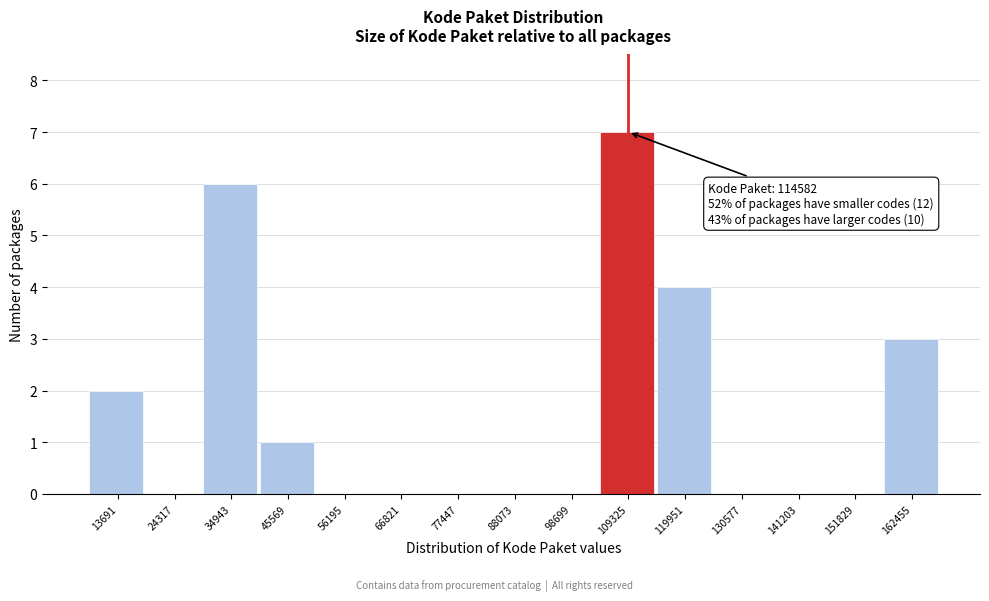

Reading left to right, what are all the values shown in this chart?

13691=2	24317=0	34943=6	45569=1	56195=0	66821=0	77447=0	88073=0	98699=0	109325=7	119951=4	130577=0	141203=0	151829=0	162455=3